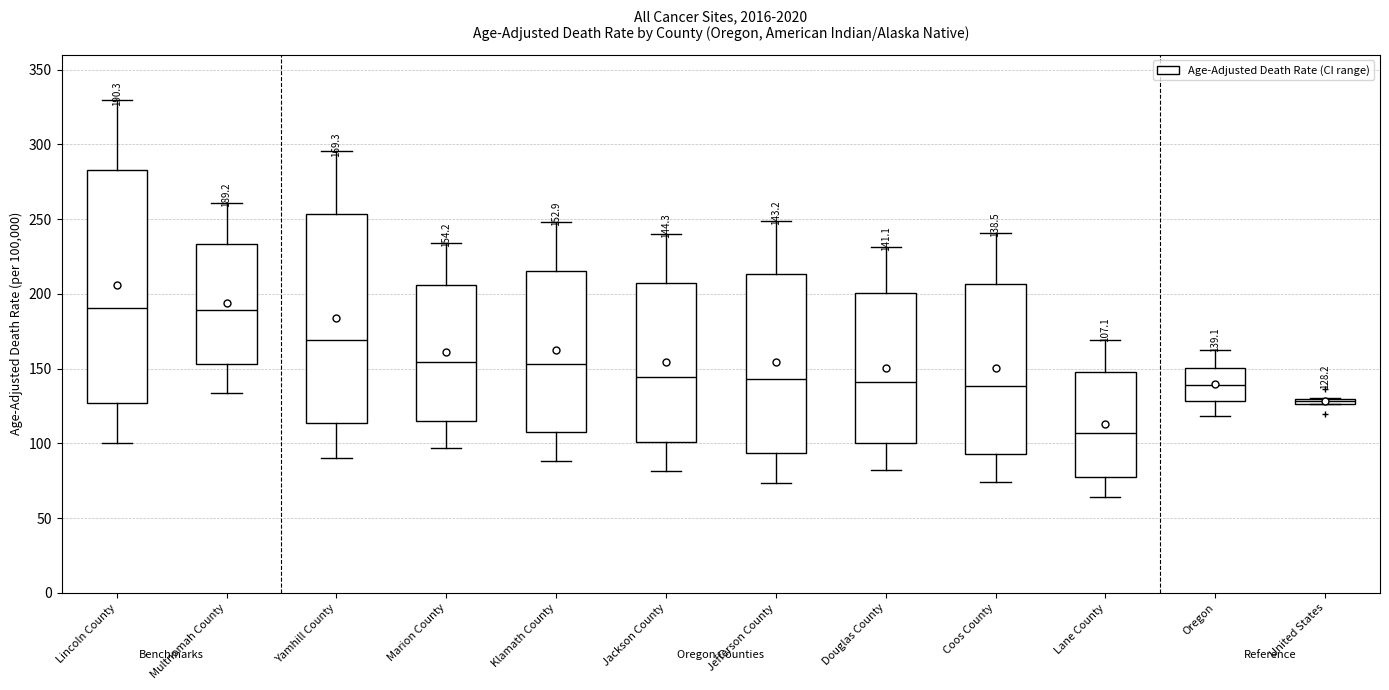

Which box has the lowest median line?

Lane County